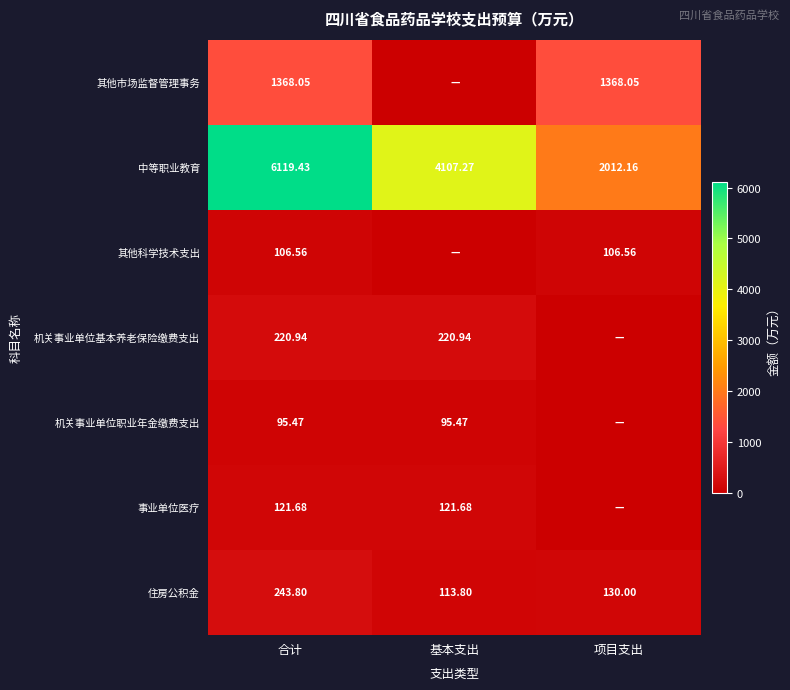

Rank the categories by 中等职业教育 value from highest to lowest.

合计, 基本支出, 项目支出